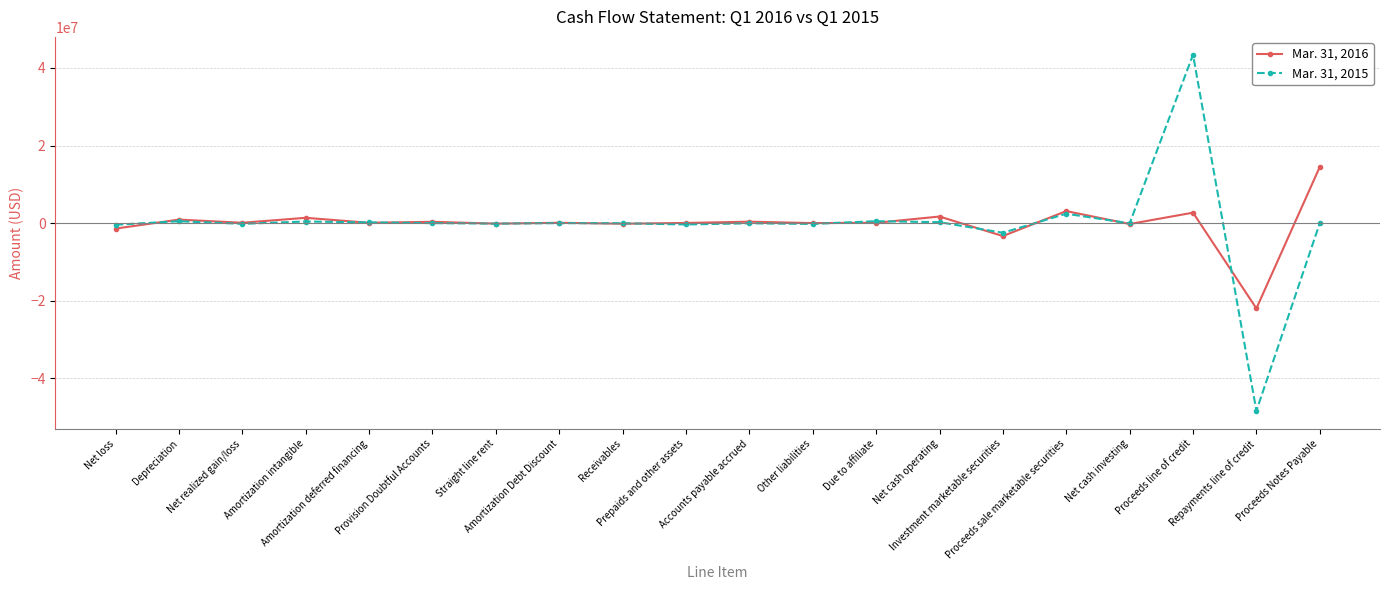

True or false: Mar. 31, 2016 has a value of 341109 at Provision Doubtful Accounts.

True